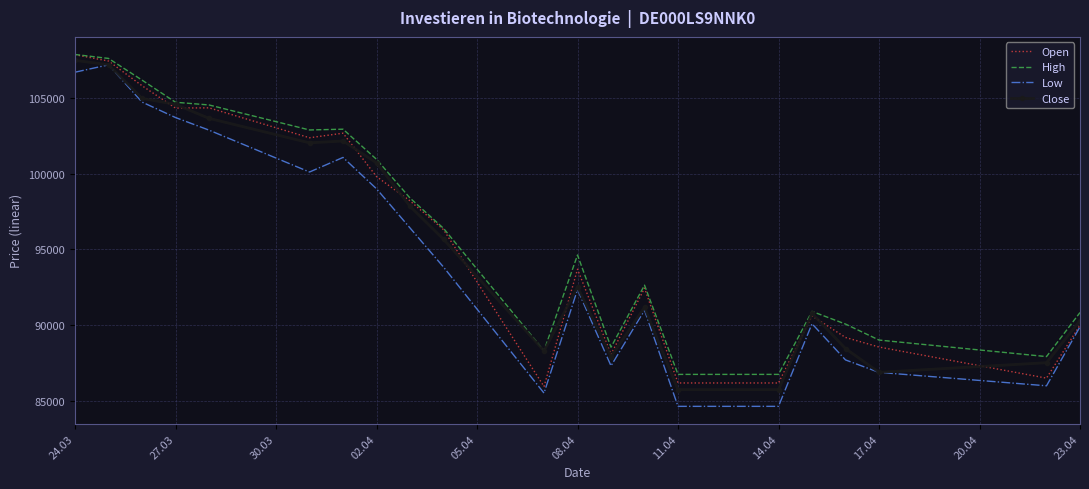

What is the maximum value shown in the chart?

107855